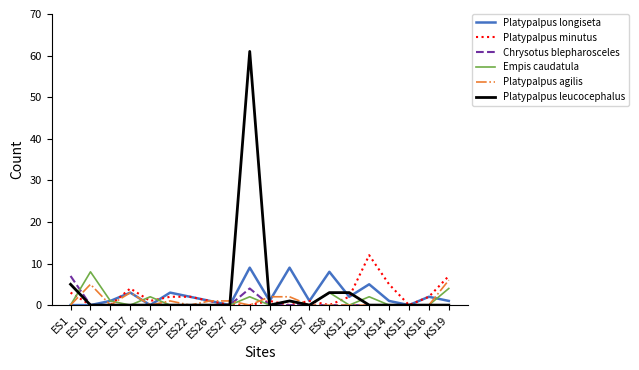

What is the maximum value shown in the chart?

61